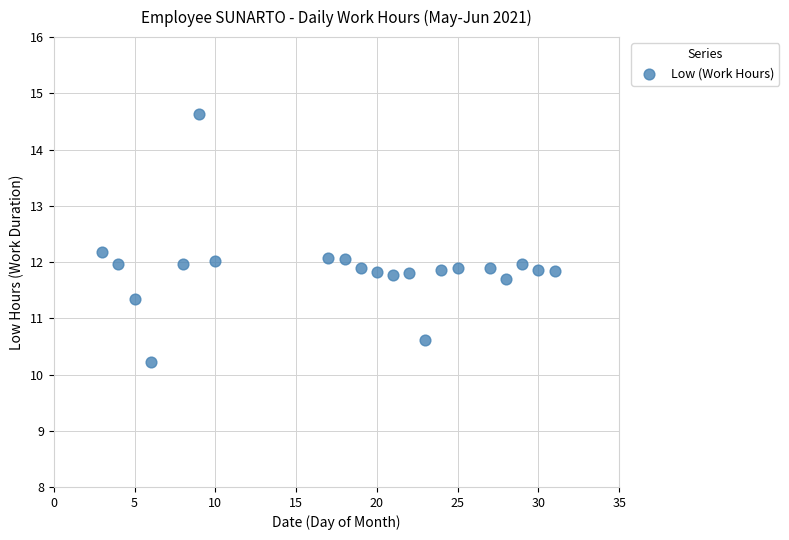

What is the range of X values (max minus min)?

28.0